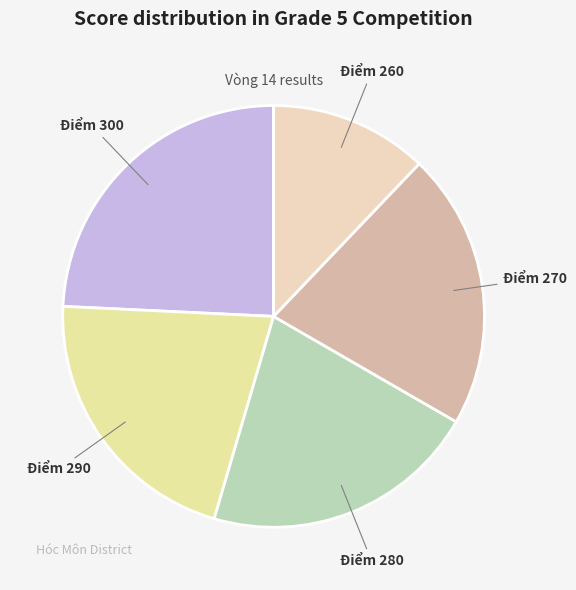

Is there any slice that represents more than half of the pie?

No